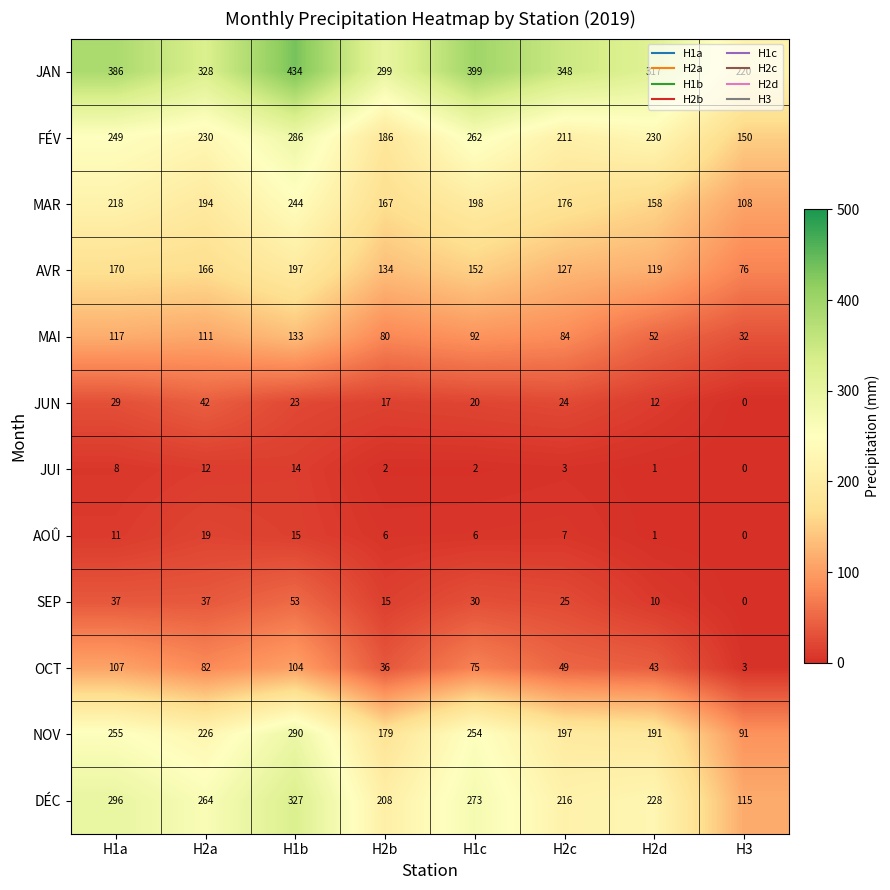

The value of FÉV at H3 is 79. True or false?

False